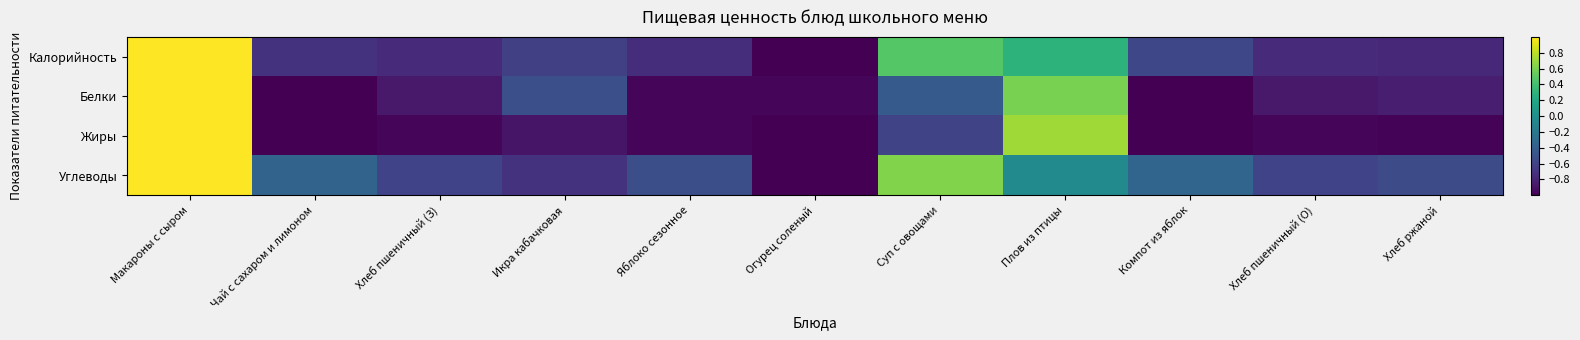

Reading left to right, what are all the values shown in this chart?

Калорийность: Макароны с сыром=1.0	Чай с сахаром и лимоном=-0.7	Хлеб пшеничный (З)=-0.8	Икра кабачковая=-0.6	Яблоко сезонное=-0.7	Огурец соленый=-1.0	Суп с овощами=0.5	Плов из птицы=0.3	Компот из яблок=-0.6	Хлеб пшеничный (О)=-0.8	Хлеб ржаной=-0.8
Белки: Макароны с сыром=1.0	Чай с сахаром и лимоном=-1.0	Хлеб пшеничный (З)=-0.9	Икра кабачковая=-0.5	Яблоко сезонное=-1.0	Огурец соленый=-1.0	Суп с овощами=-0.4	Плов из птицы=0.6	Компот из яблок=-1.0	Хлеб пшеничный (О)=-0.9	Хлеб ржаной=-0.8
Жиры: Макароны с сыром=1.0	Чай с сахаром и лимоном=-1.0	Хлеб пшеничный (З)=-1.0	Икра кабачковая=-0.9	Яблоко сезонное=-1.0	Огурец соленый=-1.0	Суп с овощами=-0.6	Плов из птицы=0.7	Компот из яблок=-1.0	Хлеб пшеничный (О)=-1.0	Хлеб ржаной=-1.0
Углеводы: Макароны с сыром=1.0	Чай с сахаром и лимоном=-0.4	Хлеб пшеничный (З)=-0.6	Икра кабачковая=-0.7	Яблоко сезонное=-0.5	Огурец соленый=-1.0	Суп с овощами=0.6	Плов из птицы=-0.0	Компот из яблок=-0.3	Хлеб пшеничный (О)=-0.6	Хлеб ржаной=-0.5